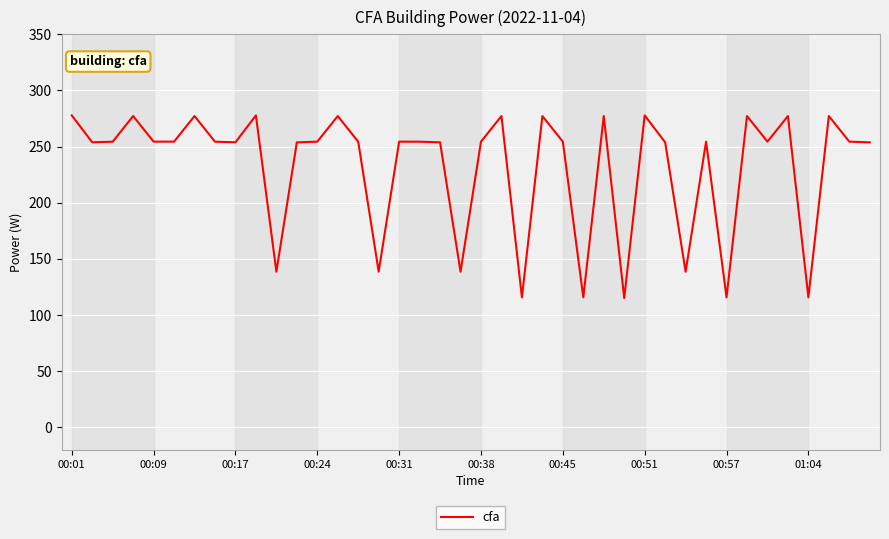

What is the minimum value shown in the chart?

115.2